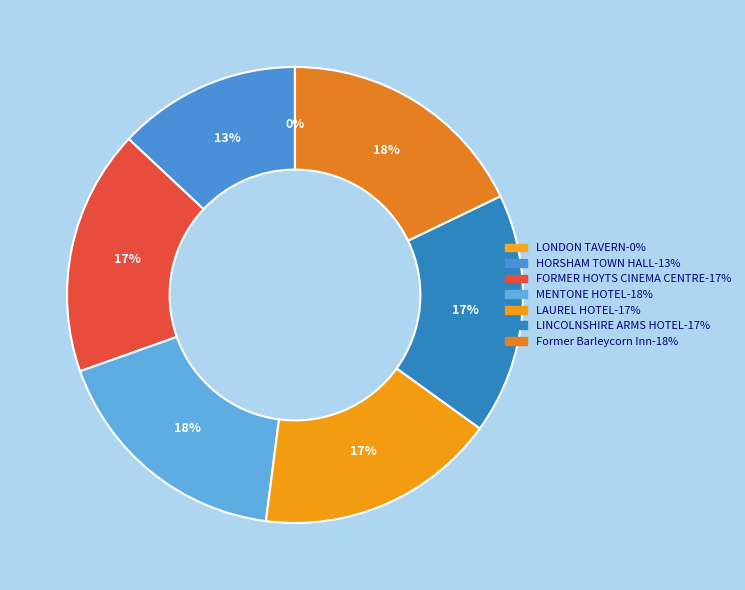

What portion of the pie excludes FORMER HOYTS CINEMA CENTRE?

82.6%